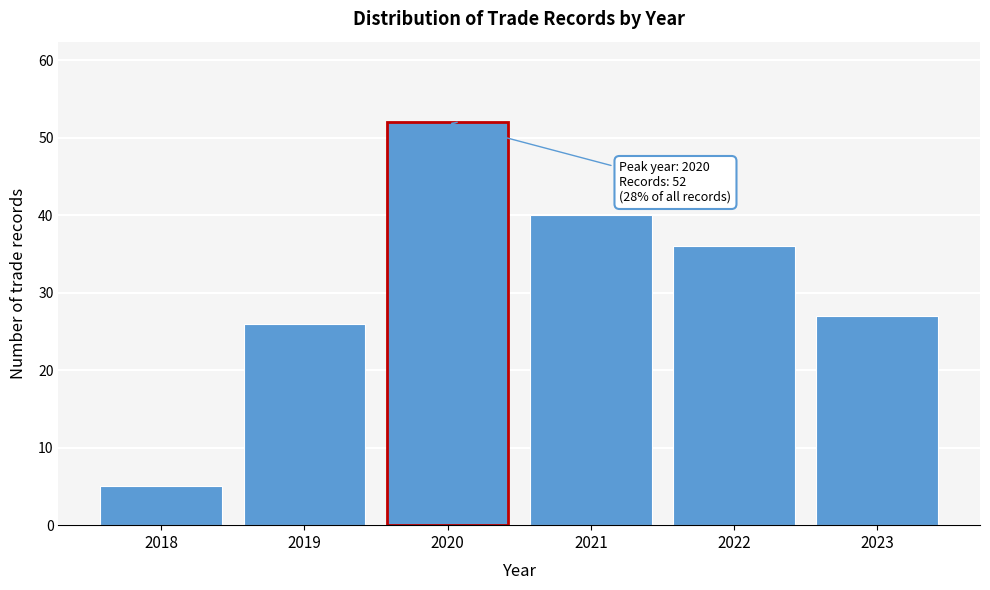

Reading right to left, list all the values displayed in this chart.

27	36	40	52	26	5